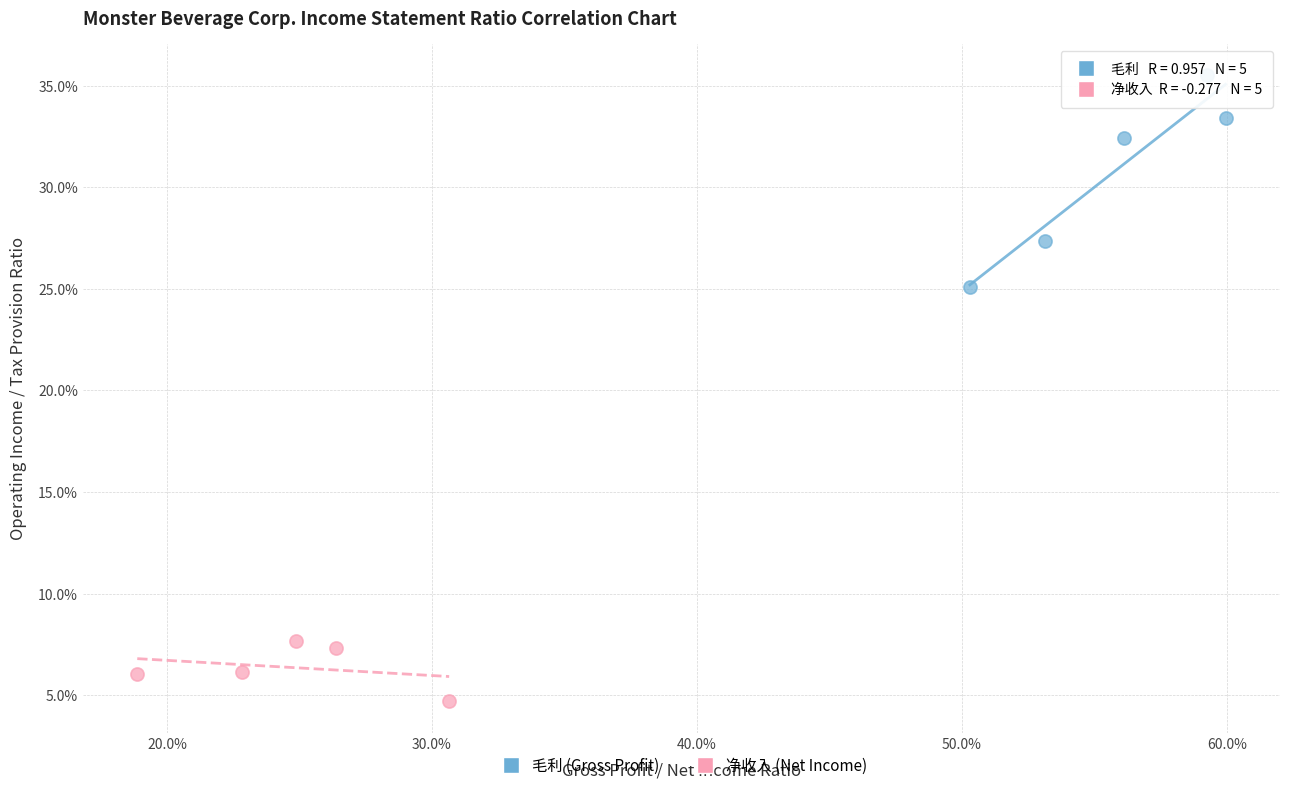

Which series has the largest Y range (max minus min)?

毛利 (Gross Profit)